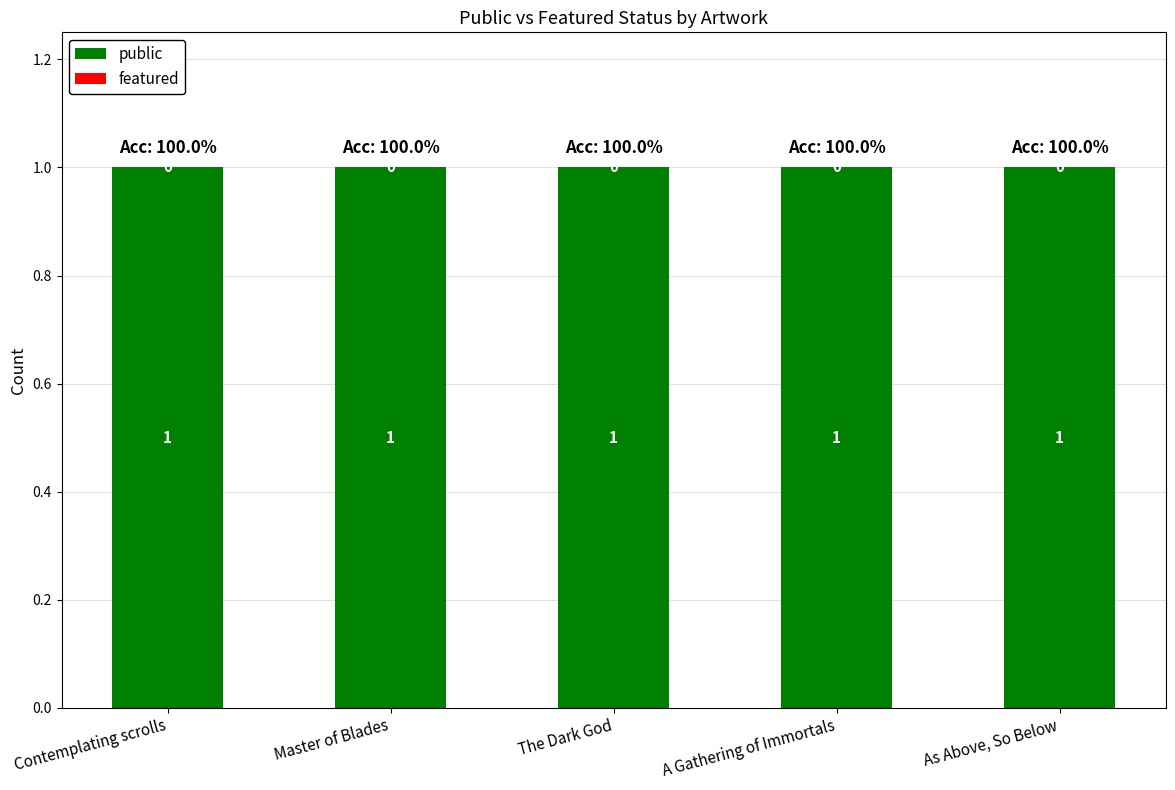

Reading left to right, what are all the values shown in this chart?

public: Contemplating scrolls=1	Master of Blades=1	The Dark God=1	A Gathering of Immortals=1	As Above, So Below=1
featured: Contemplating scrolls=0	Master of Blades=0	The Dark God=0	A Gathering of Immortals=0	As Above, So Below=0